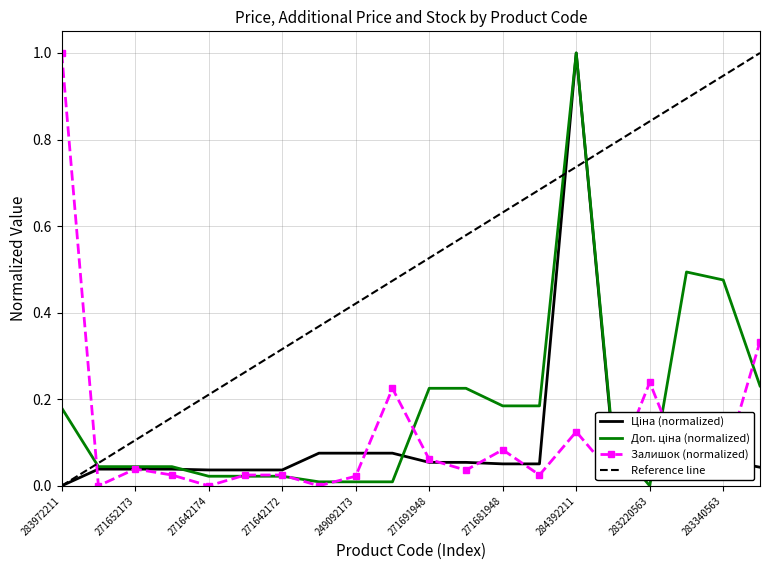

How many times do Залишок and Ціна cross each other?

10